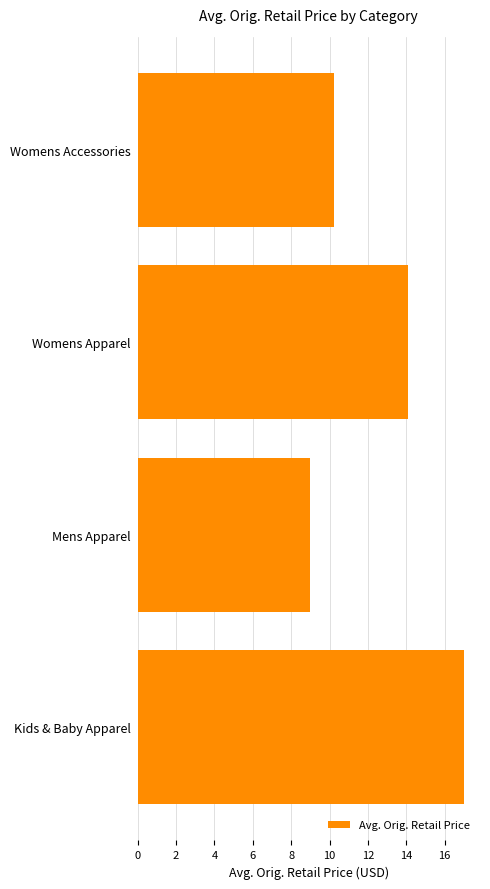

What is the average value?

12.6